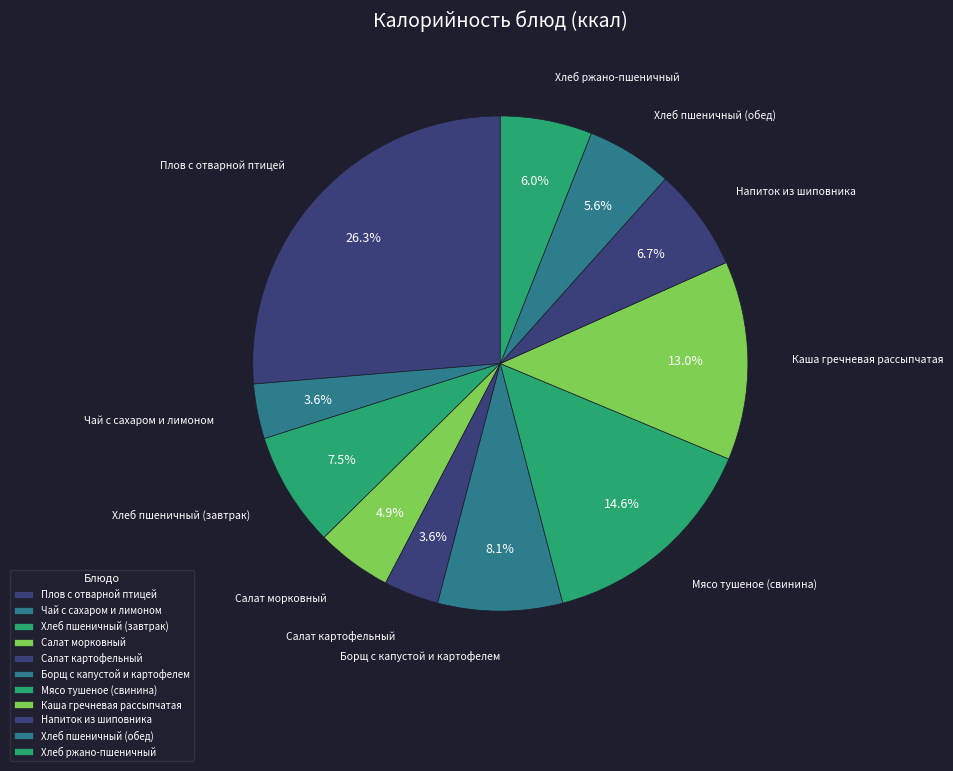

Combined, do Хлеб ржано-пшеничный and Салат морковный account for over 50%?

No